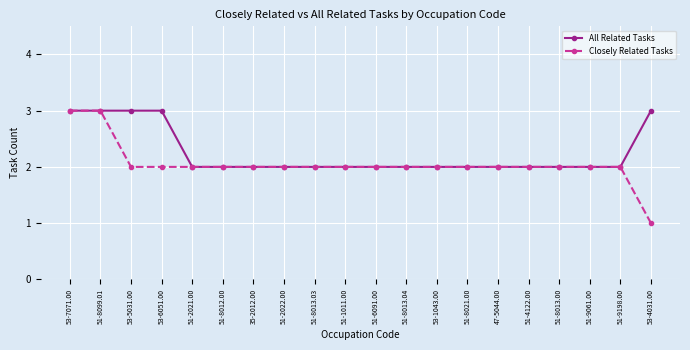

Reading left to right, extract all data points from this chart.

All Related Tasks: 3	3	3	3	2	2	2	2	2	2	2	2	2	2	2	2	2	2	2	3
Closely Related Tasks: 3	3	2	2	2	2	2	2	2	2	2	2	2	2	2	2	2	2	2	1